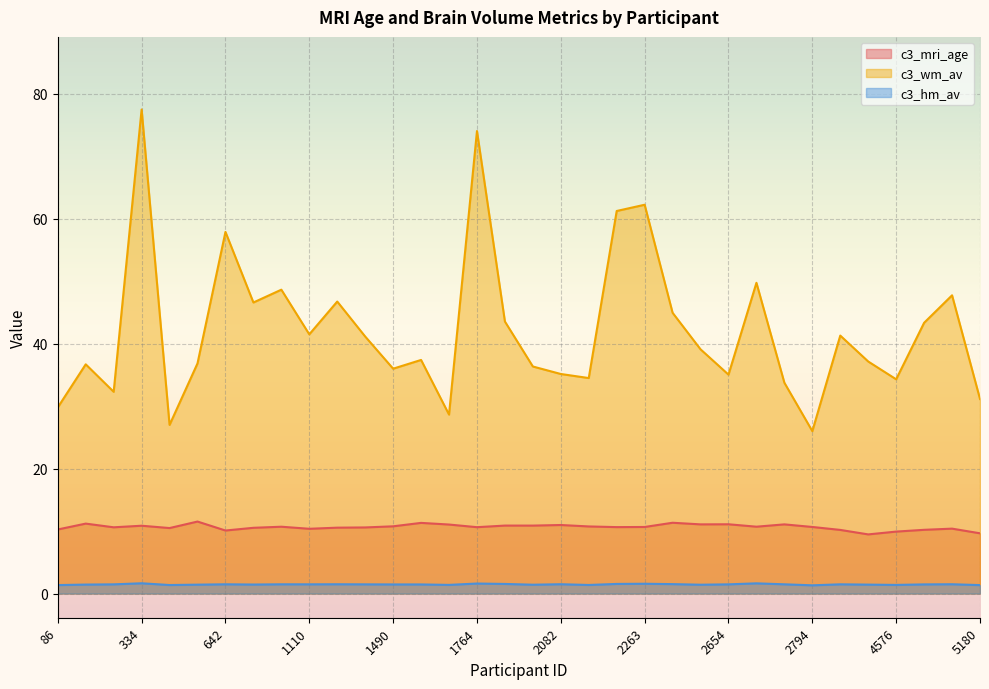

What is the spread (max minus min) of values at 4873?

41.9